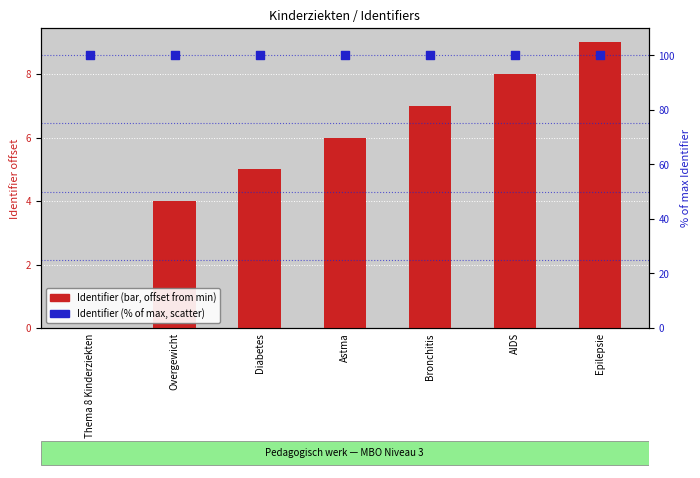

At which category is the sum across all series the highest?

Epilepsie